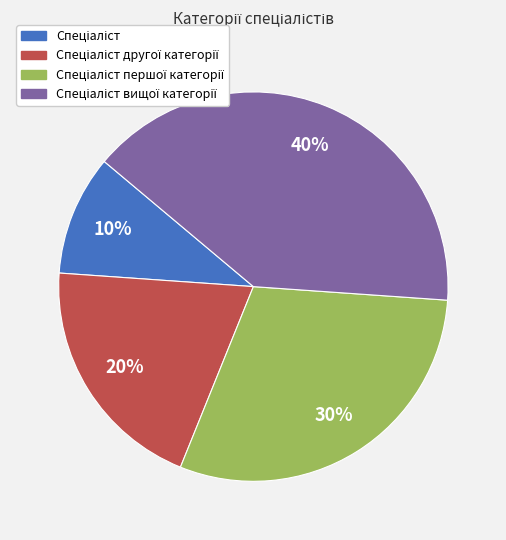

Is there a majority slice in this chart?

No